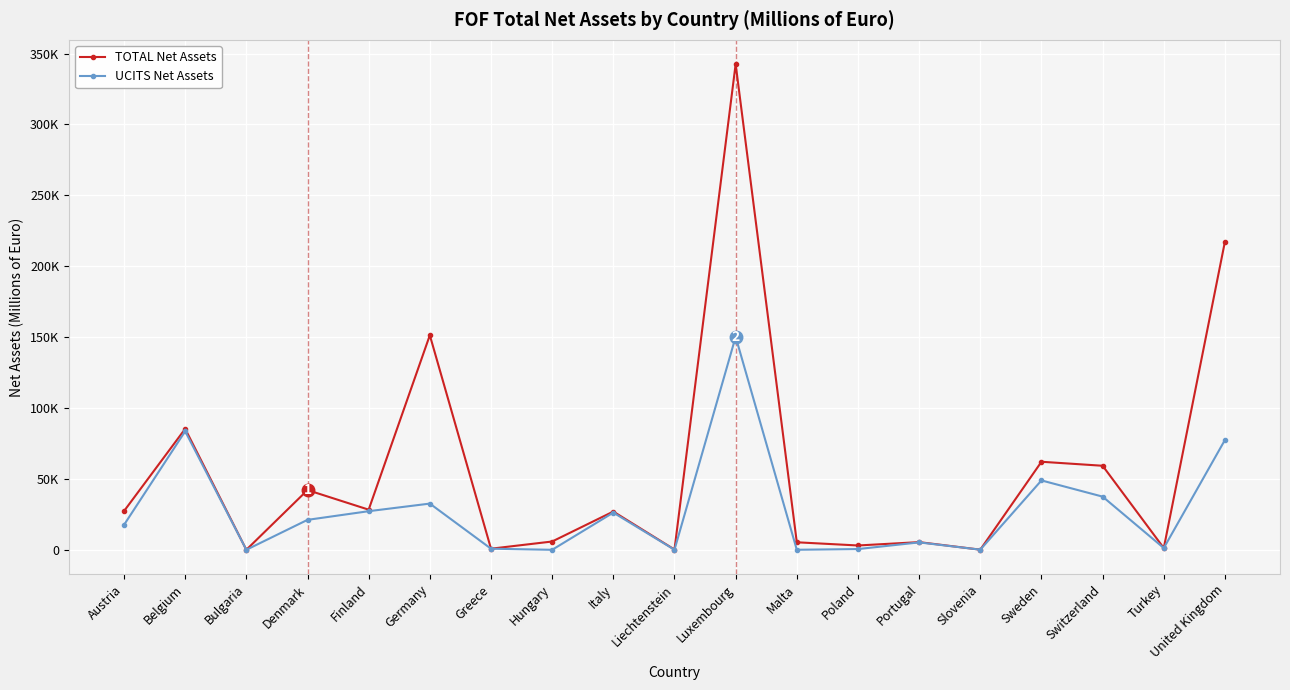

What is the difference between the second highest and second lowest values in the TOTAL Net Assets series?

217347.3